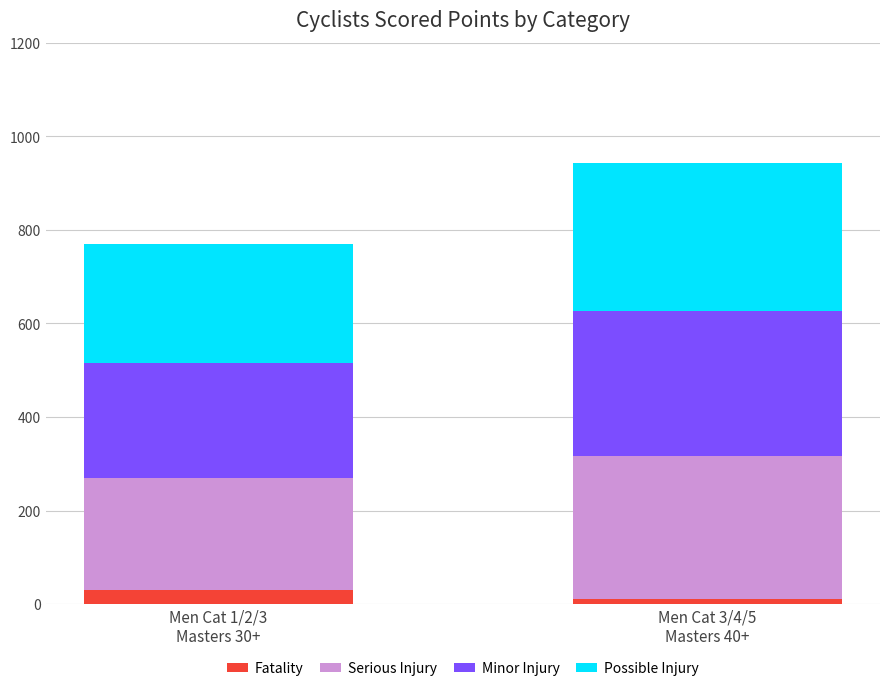

What is the maximum value for Fatality?

29.0